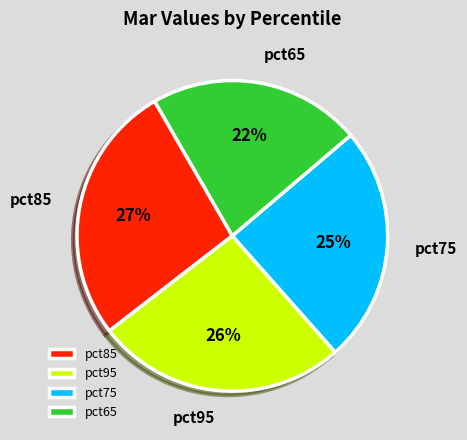

Does any single category account for the majority?

No